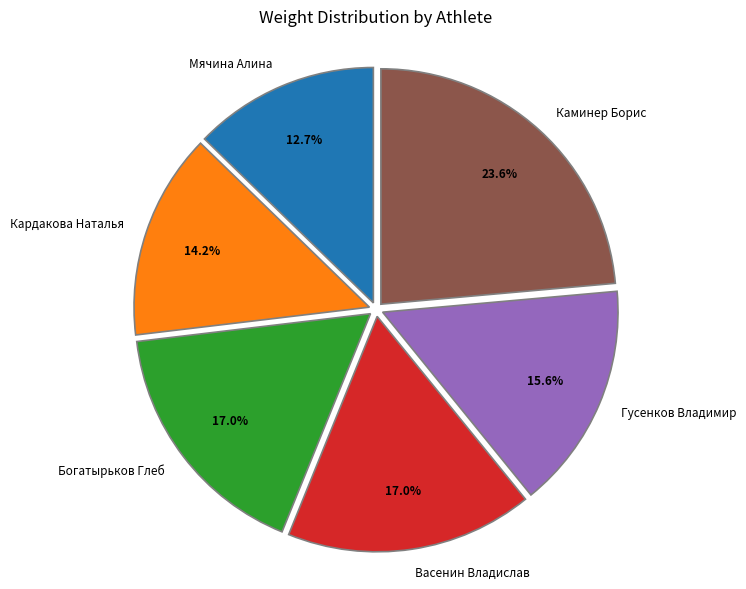

Is it true that Мячина Алина is 21% of the pie?

False